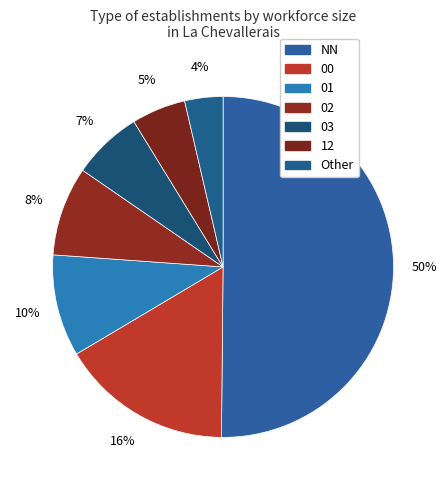

Count the number of slices in the pie.

7